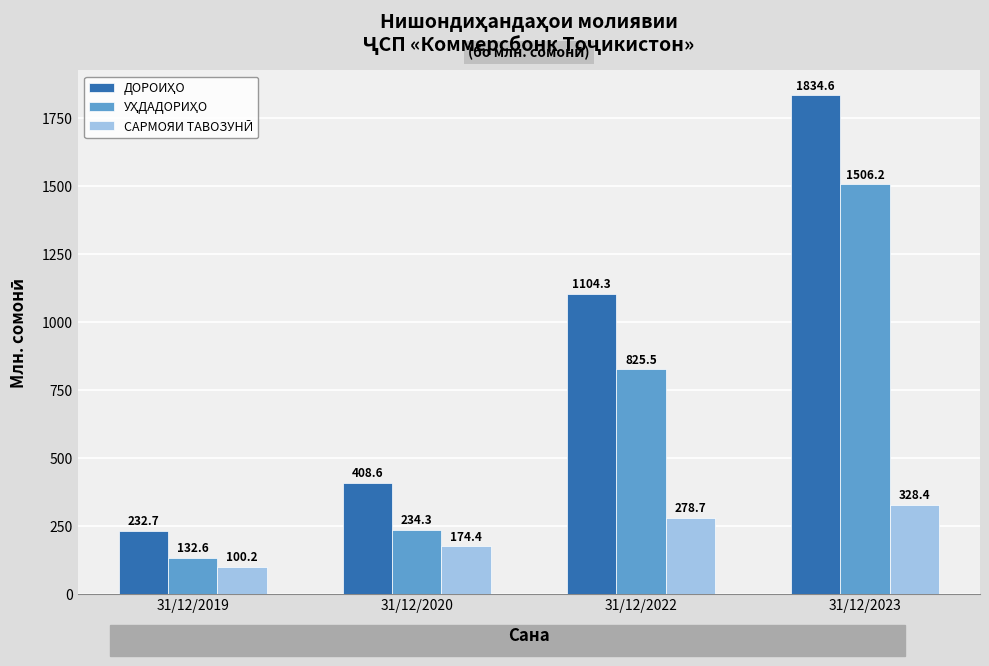

What is the difference between the highest and lowest values at 31/12/2023?

1506.2